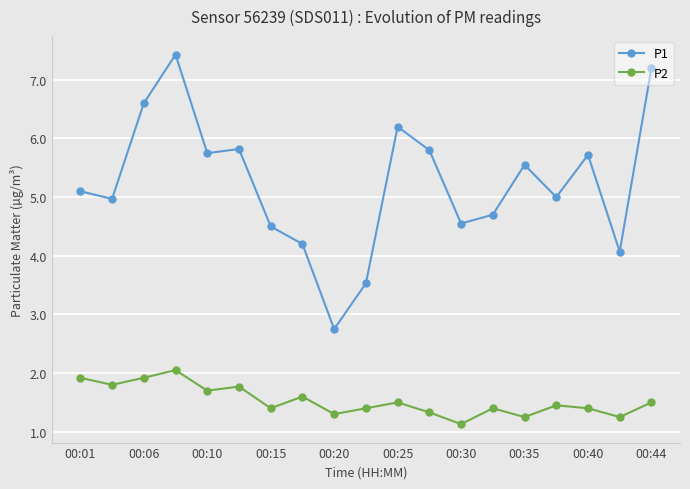

True or false: P2 and P1 cross at least once.

False